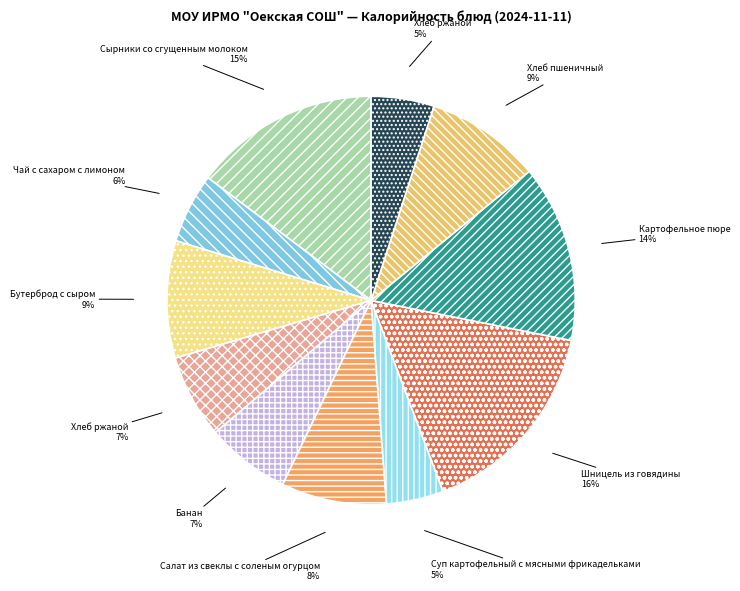

Count the number of slices in the pie.

11